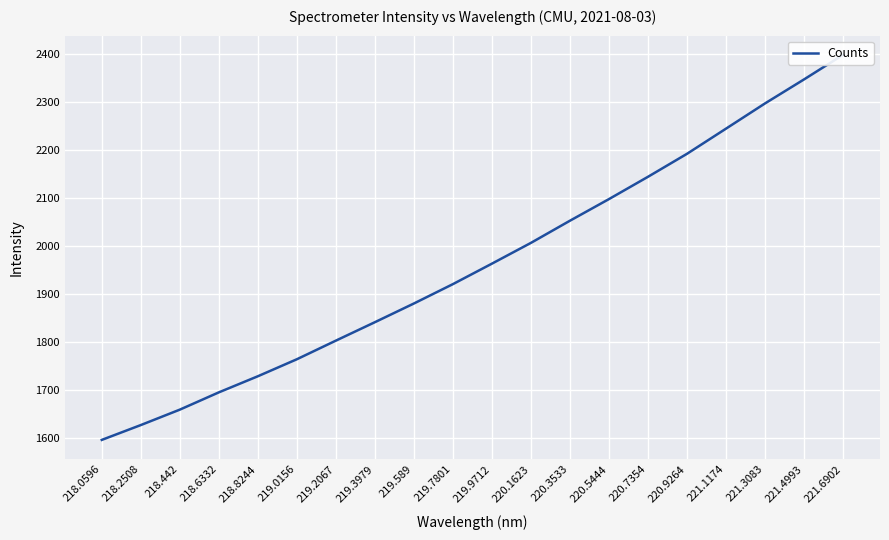

What is the difference between the maximum and minimum values?

801.2